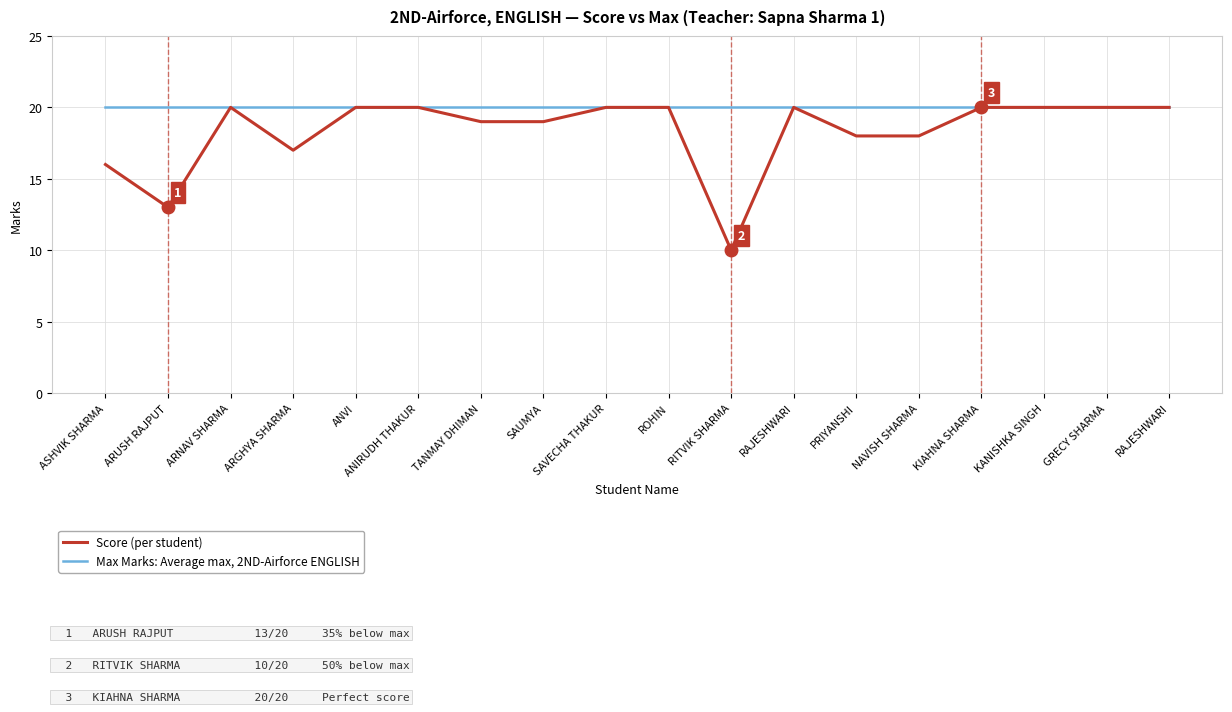

Is this an area chart (filled region under the line)?

No